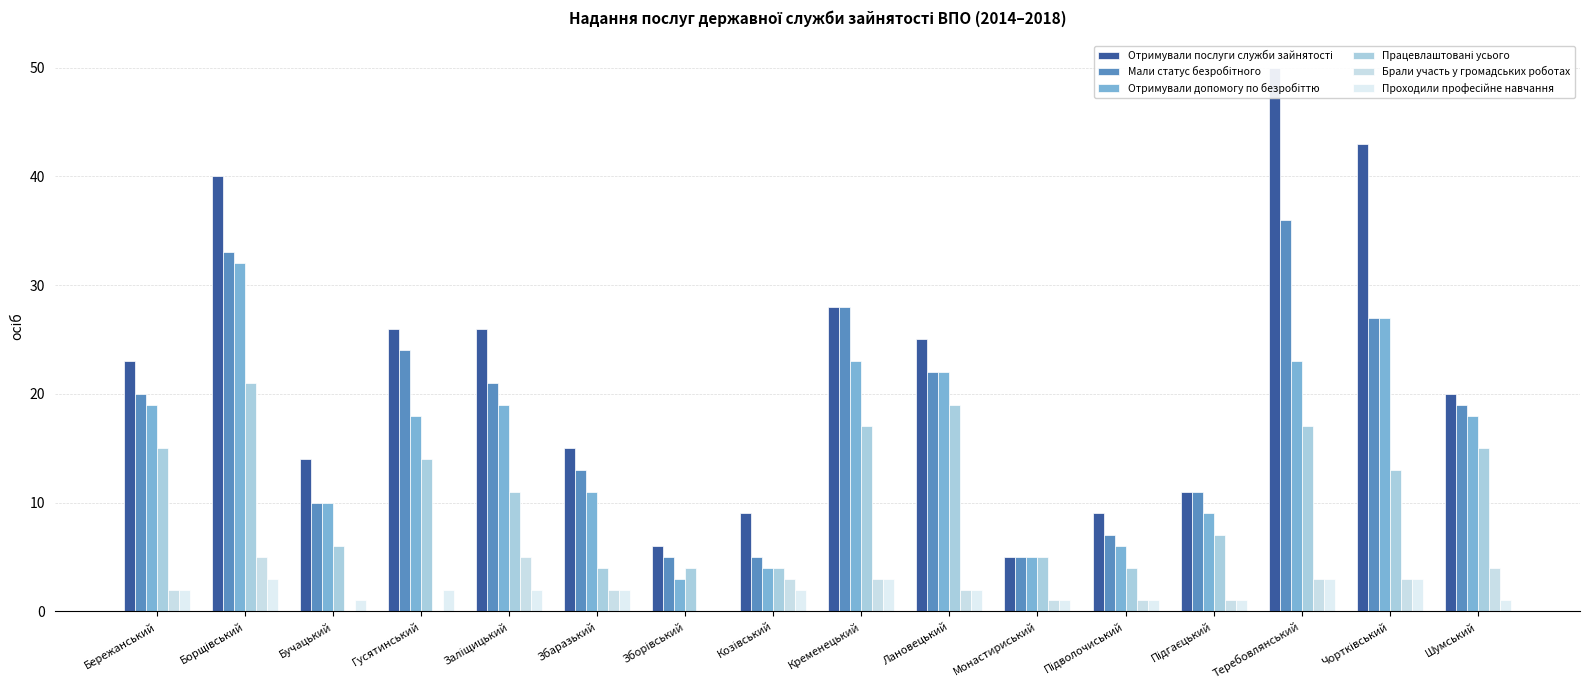

Reading left to right, extract all data points from this chart.

Отримували послуги служби зайнятості: Бережанський=23	Борщівський=40	Бучацький=14	Гусятинський=26	Заліщицький=26	Збаразький=15	Зборівський=6	Козівський=9	Кременецький=28	Лановецький=25	Монастириський=5	Підволочиський=9	Підгаєцький=11	Теребовлянський=50	Чортківський=43	Шумський=20
Мали статус безробітного: Бережанський=20	Борщівський=33	Бучацький=10	Гусятинський=24	Заліщицький=21	Збаразький=13	Зборівський=5	Козівський=5	Кременецький=28	Лановецький=22	Монастириський=5	Підволочиський=7	Підгаєцький=11	Теребовлянський=36	Чортківський=27	Шумський=19
Отримували допомогу по безробіттю: Бережанський=19	Борщівський=32	Бучацький=10	Гусятинський=18	Заліщицький=19	Збаразький=11	Зборівський=3	Козівський=4	Кременецький=23	Лановецький=22	Монастириський=5	Підволочиський=6	Підгаєцький=9	Теребовлянський=23	Чортківський=27	Шумський=18
Працевлаштовані усього: Бережанський=15	Борщівський=21	Бучацький=6	Гусятинський=14	Заліщицький=11	Збаразький=4	Зборівський=4	Козівський=4	Кременецький=17	Лановецький=19	Монастириський=5	Підволочиський=4	Підгаєцький=7	Теребовлянський=17	Чортківський=13	Шумський=15
Брали участь у громадських роботах: Бережанський=2	Борщівський=5	Бучацький=0	Гусятинський=0	Заліщицький=5	Збаразький=2	Зборівський=0	Козівський=3	Кременецький=3	Лановецький=2	Монастириський=1	Підволочиський=1	Підгаєцький=1	Теребовлянський=3	Чортківський=3	Шумський=4
Проходили професійне навчання: Бережанський=2	Борщівський=3	Бучацький=1	Гусятинський=2	Заліщицький=2	Збаразький=2	Зборівський=0	Козівський=2	Кременецький=3	Лановецький=2	Монастириський=1	Підволочиський=1	Підгаєцький=1	Теребовлянський=3	Чортківський=3	Шумський=1